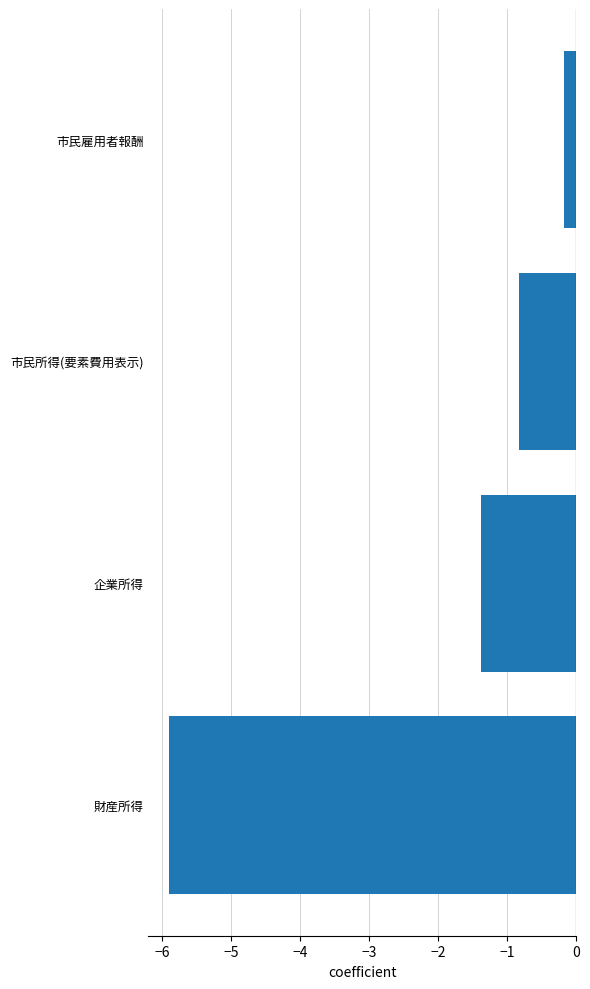

List the labels in order of value, smallest first.

財産所得, 企業所得, 市民所得(要素費用表示), 市民雇用者報酬